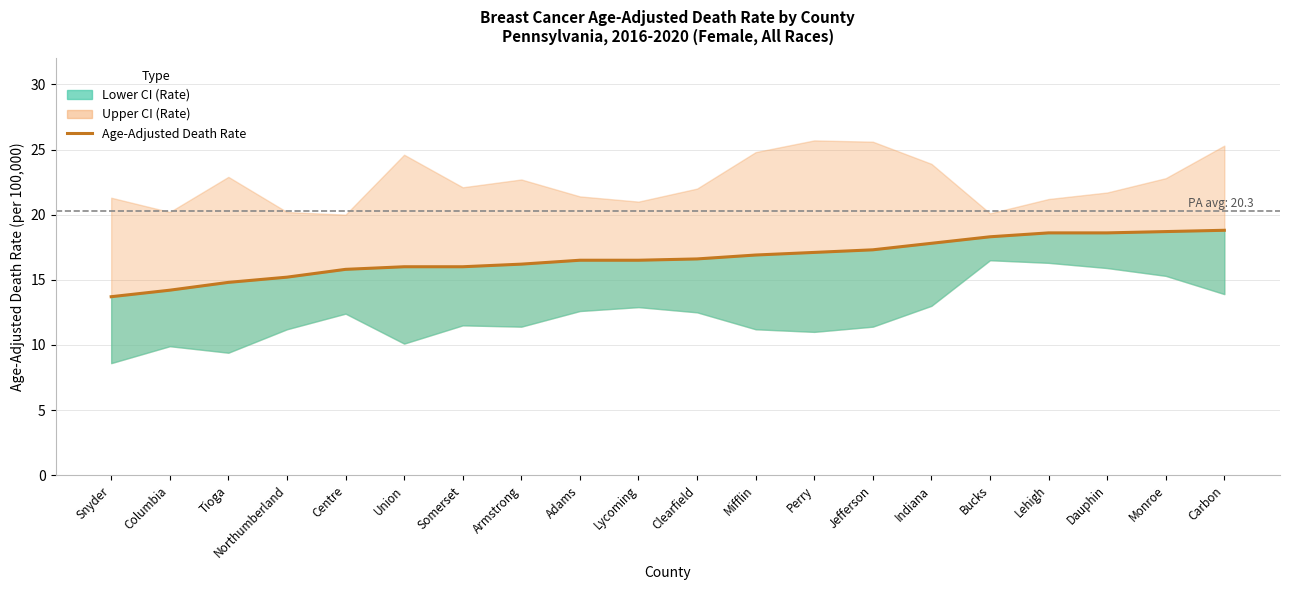

What is the label of the 6th point from the left?

Union